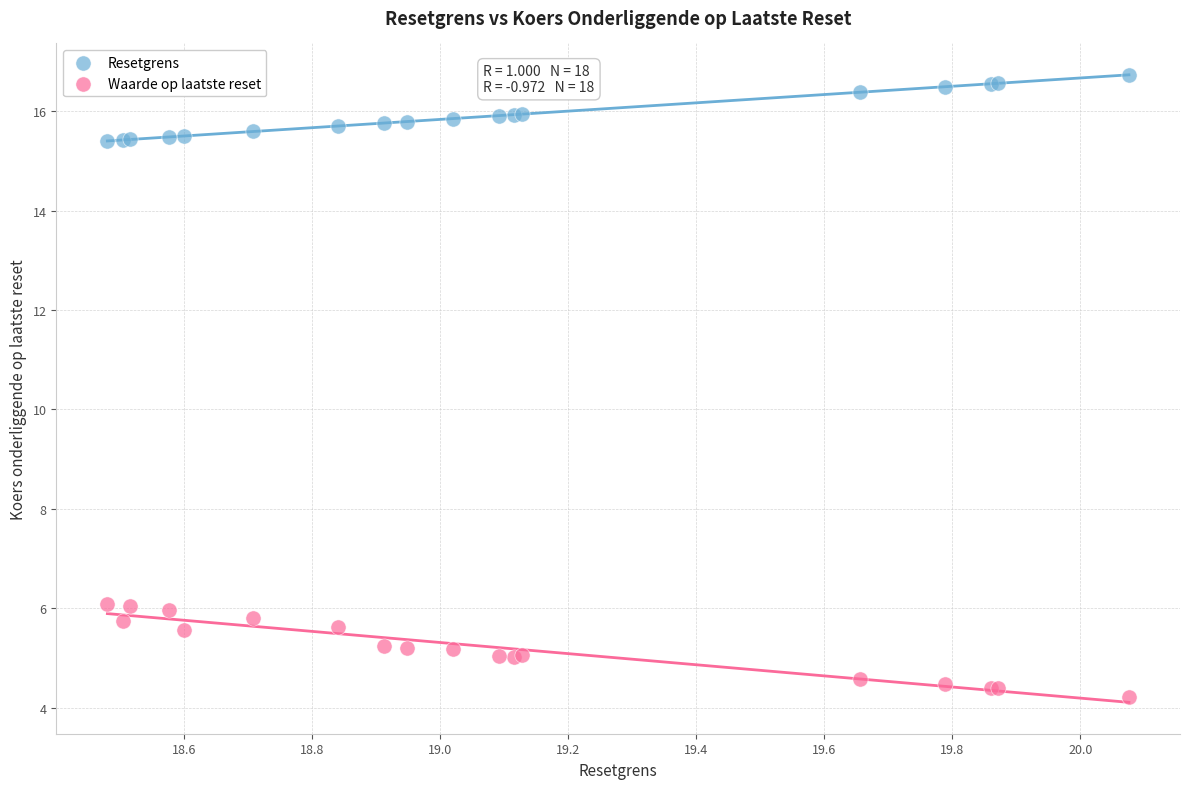

Which series reaches the minimum Y coordinate?

Waarde op laatste reset